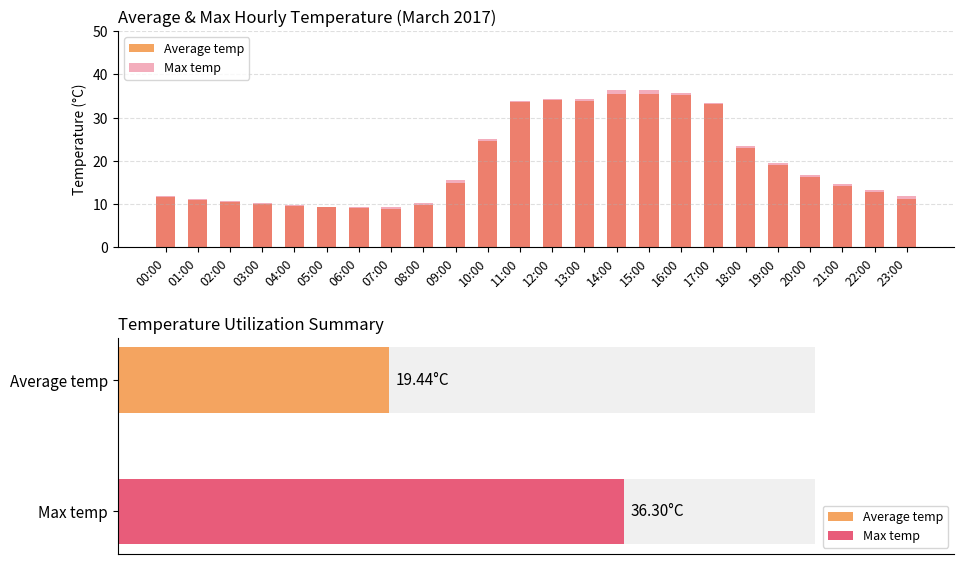

Is it true that Average temp equals 5.1 at 02:00?

False